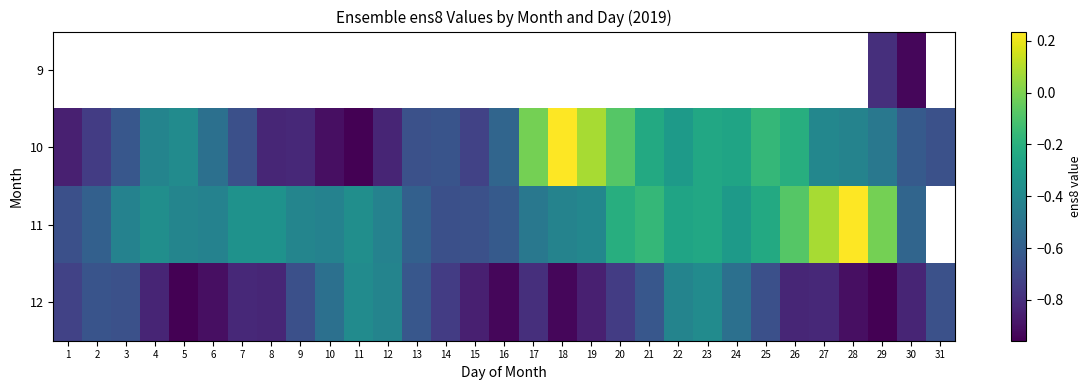

What is the difference between the maximum and minimum values in the 11 series?

0.9